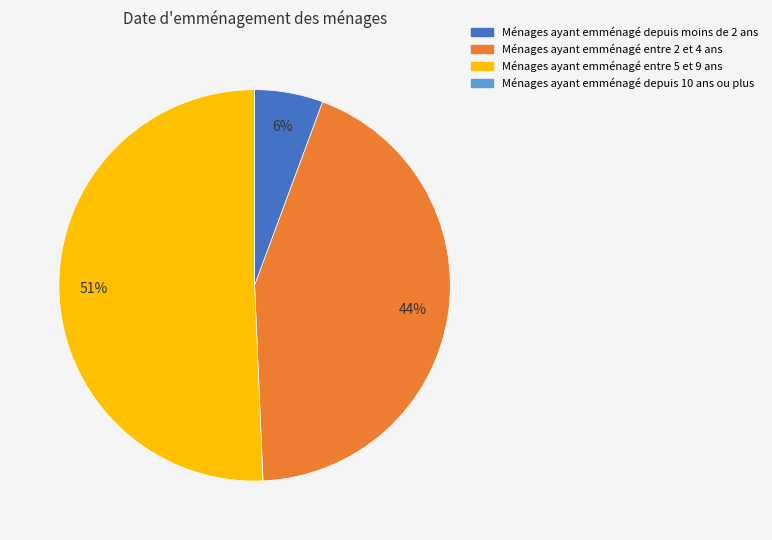

Is the sum of Ménages ayant emménagé entre 5 et 9 ans and Ménages ayant emménagé entre 2 et 4 ans greater than half?

Yes